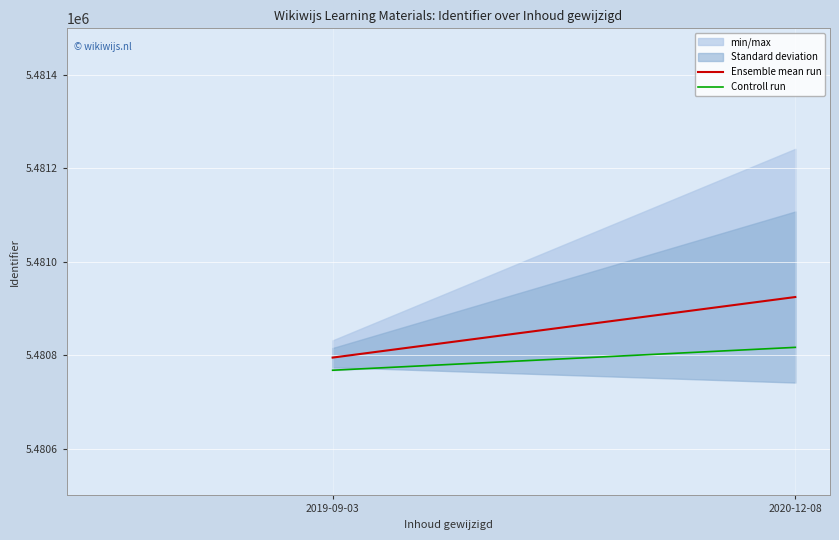

What is the minimum value shown in the chart?

5480768.0